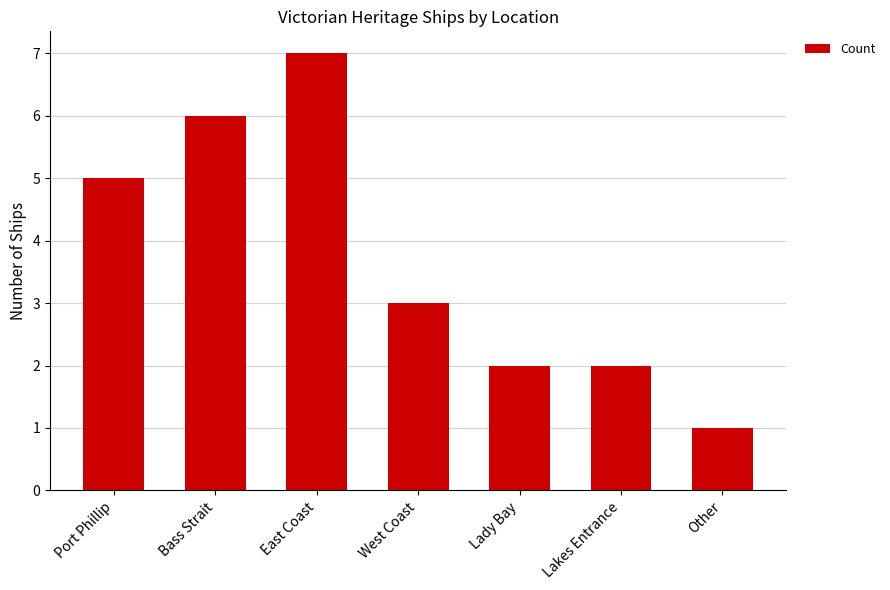

What is the difference between the maximum and minimum values?

6